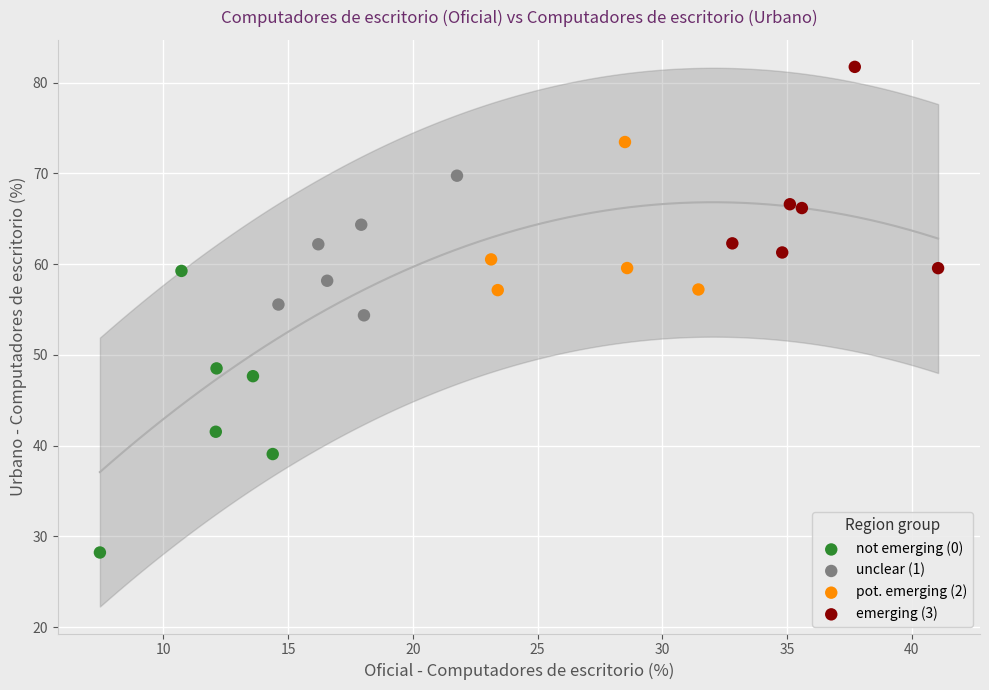

Which series reaches the minimum Y coordinate?

not emerging (0)